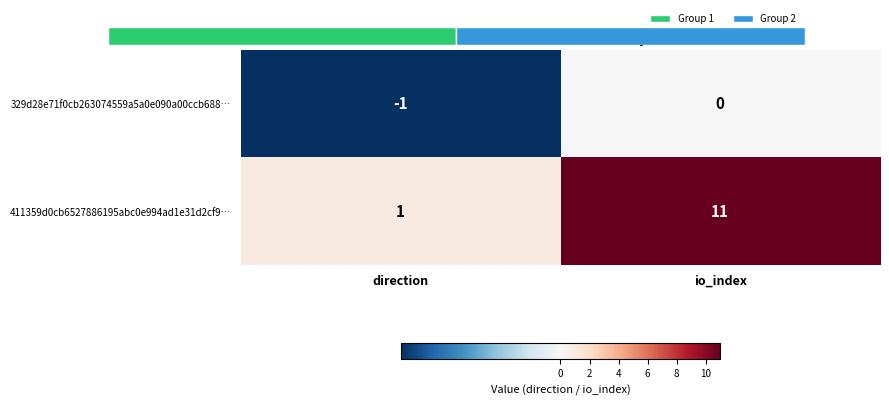

Which series changed the most between direction and io_index?

411359d0cb6527886195abc0e994ad1e31d2cf9…